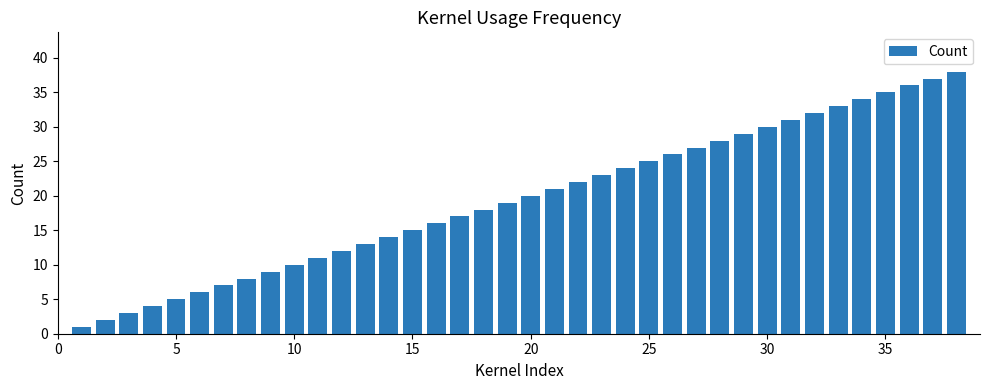

What is the maximum value shown in the chart?

38